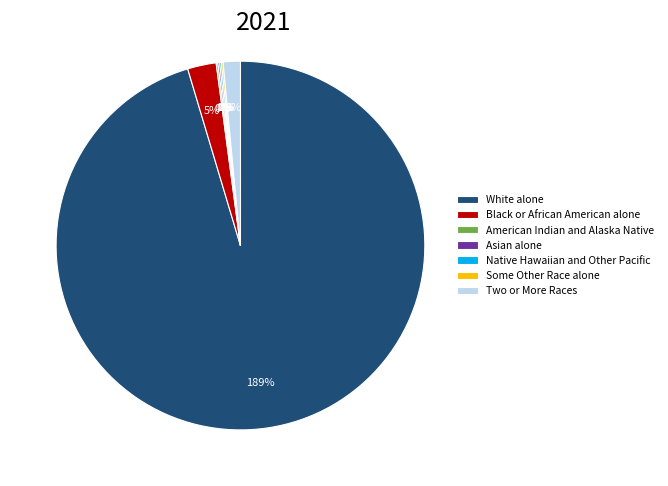

True or false: Native Hawaiian and Other Pacific accounts for 1% of the total.

False